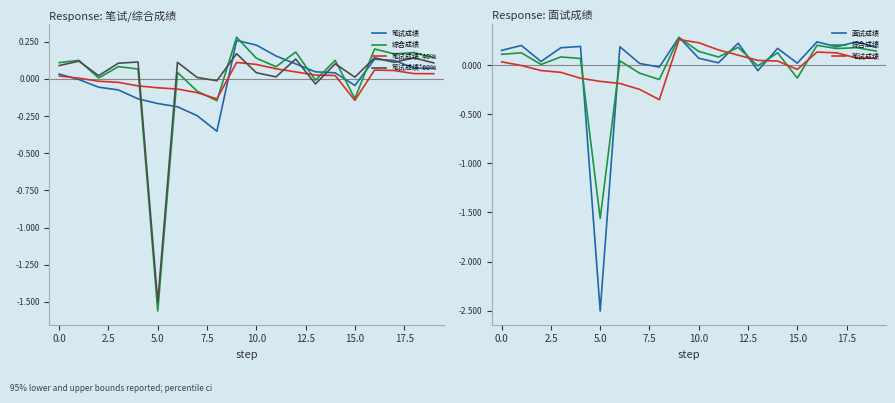

How many positive values does the 笔试成绩 series have?

11